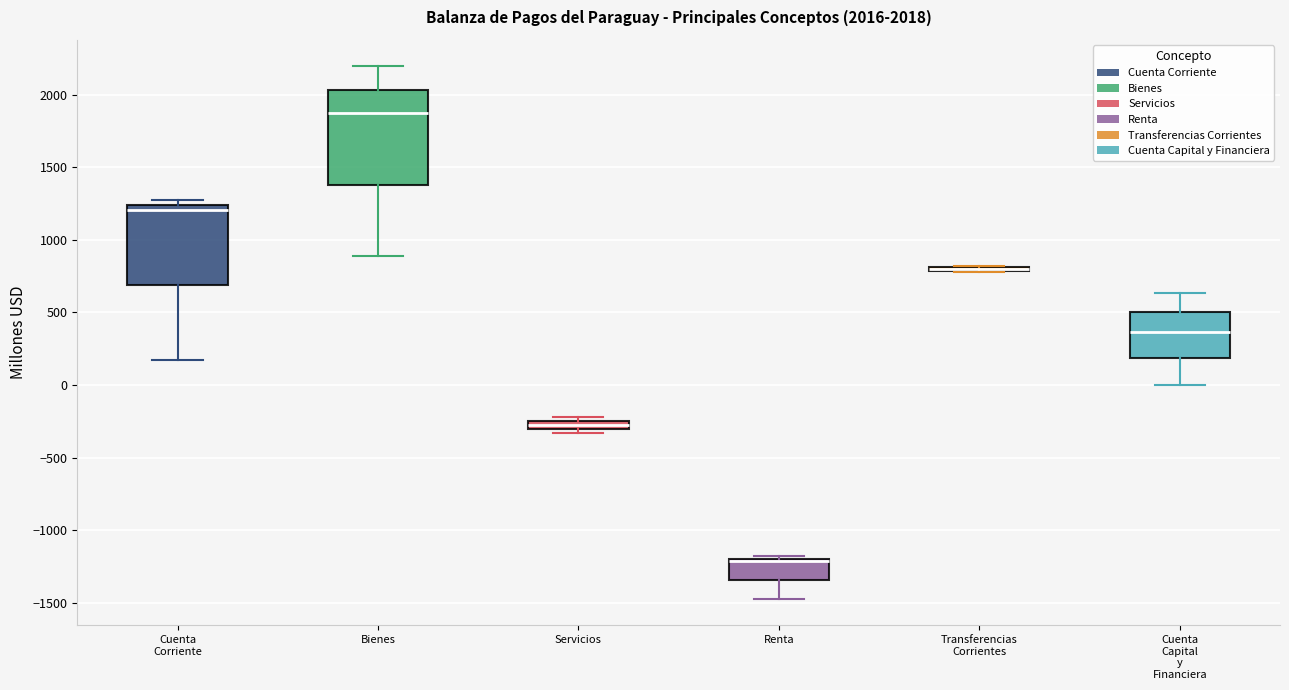

Comparing the boxes themselves (not the whiskers), which one is the tallest?

Bienes